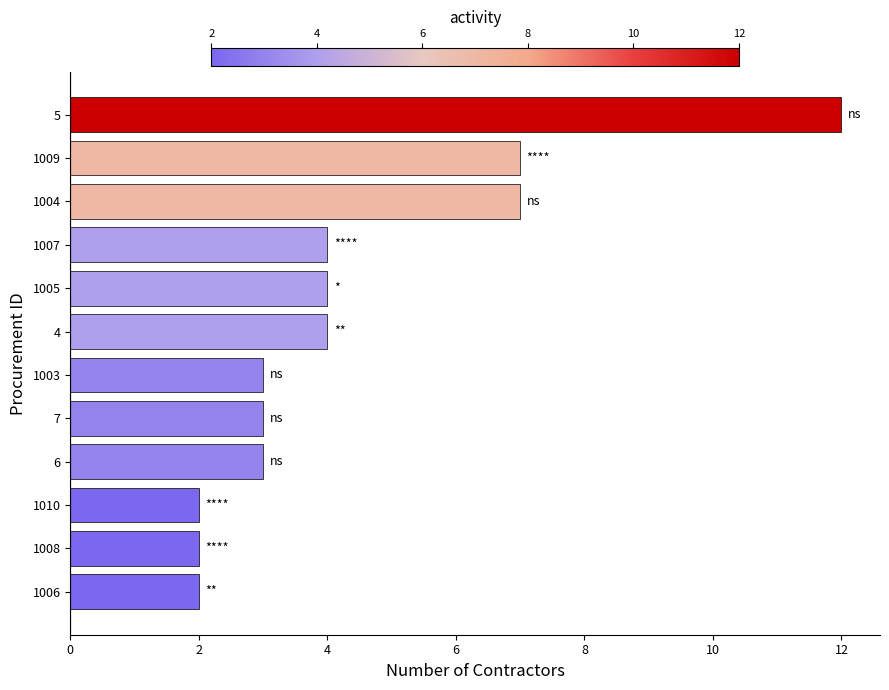

Approximately how many times larger is the value at 4 compared to 1005?

1.0